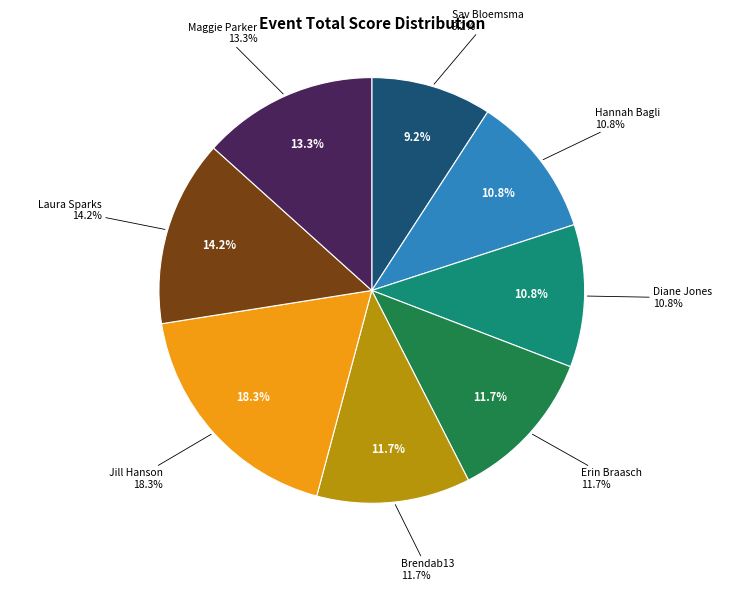

Is there a majority slice in this chart?

No